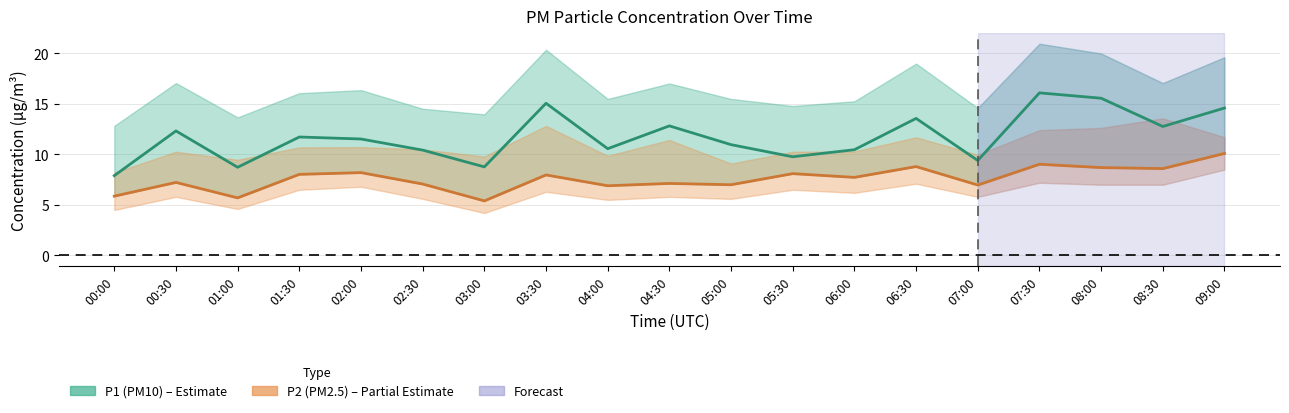

What is the difference between the second highest and minimum values in the P2 (PM2.5) series?

3.6